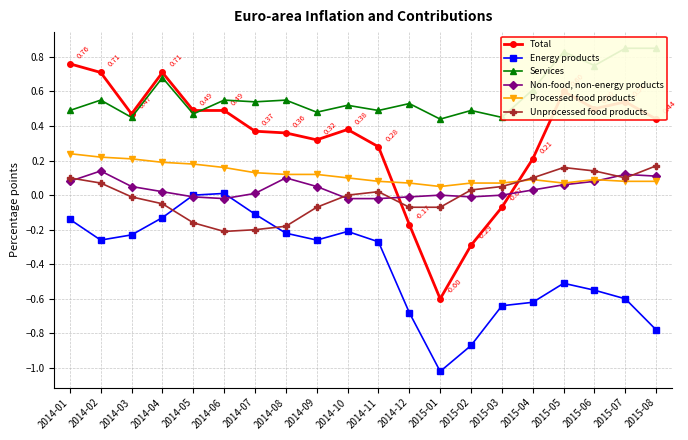

What is the value of the Total point at the 16th from the left?

0.2